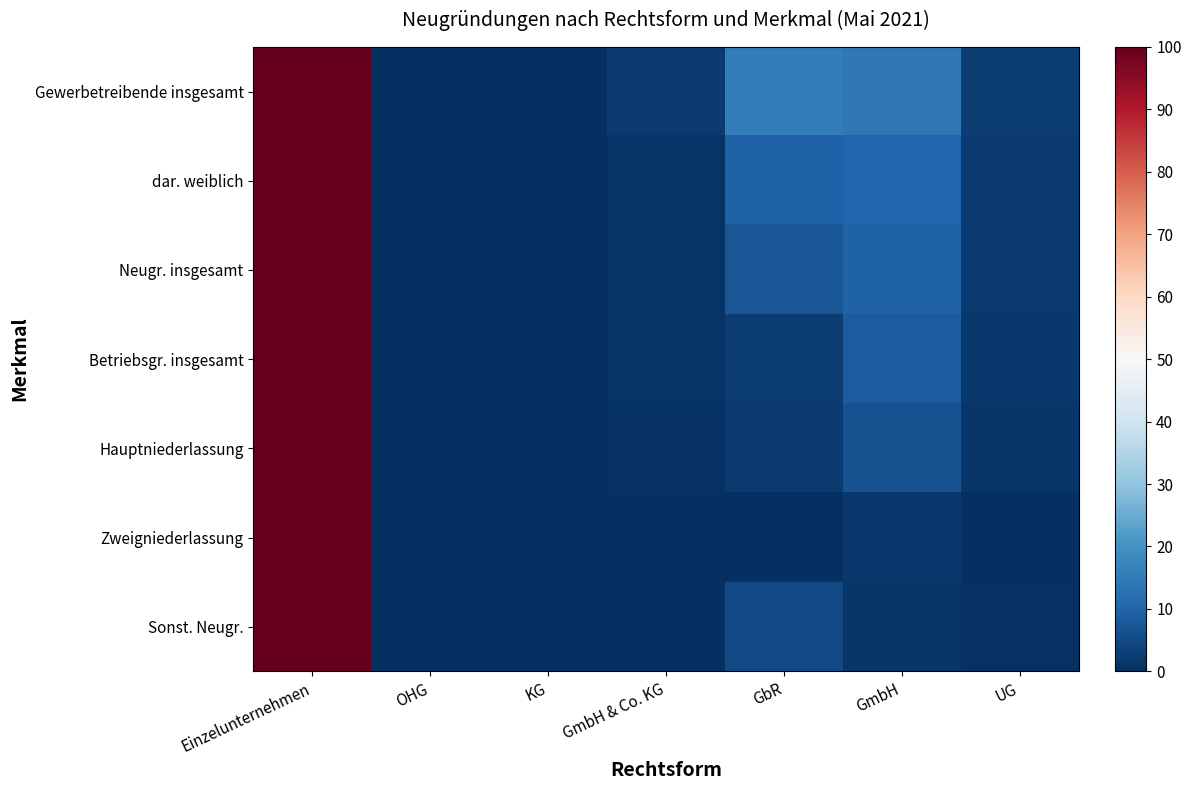

Count the number of data series in this chart.

7